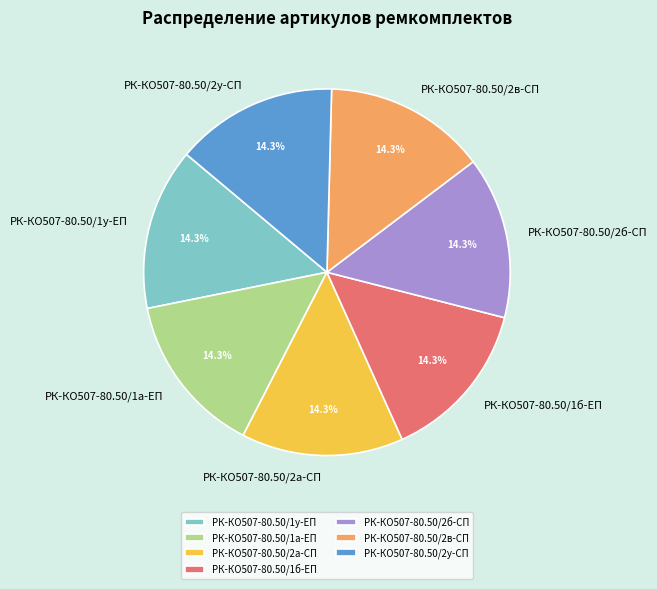

To the nearest percent, what is the combined percentage of РК-КО507-80.50/2в-СП and РК-КО507-80.50/2б-СП?

29%